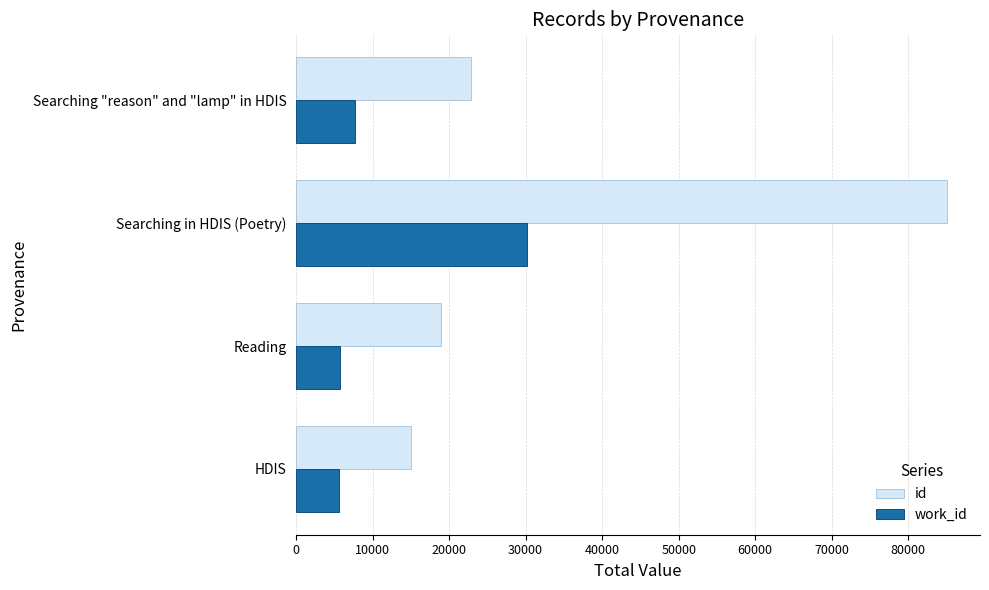

What is the sum of all work_id values?

49155